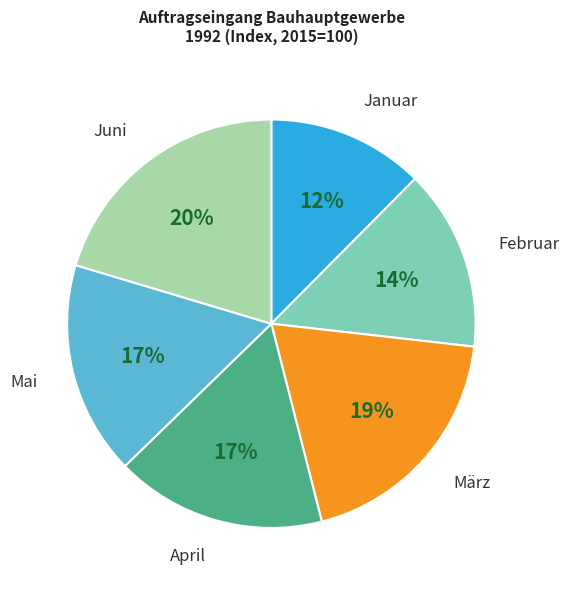

Approximately how many times larger is the value at Juni compared to Februar?

1.4